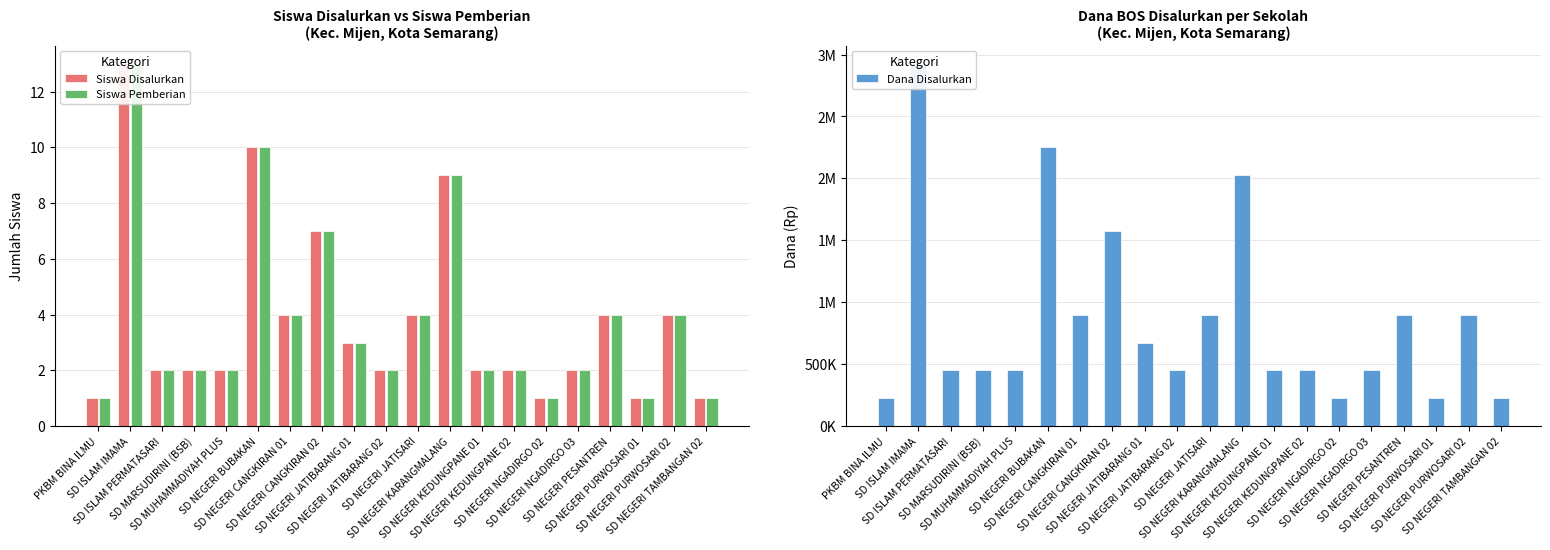

At how many categories does at least one series exceed 429755?

16